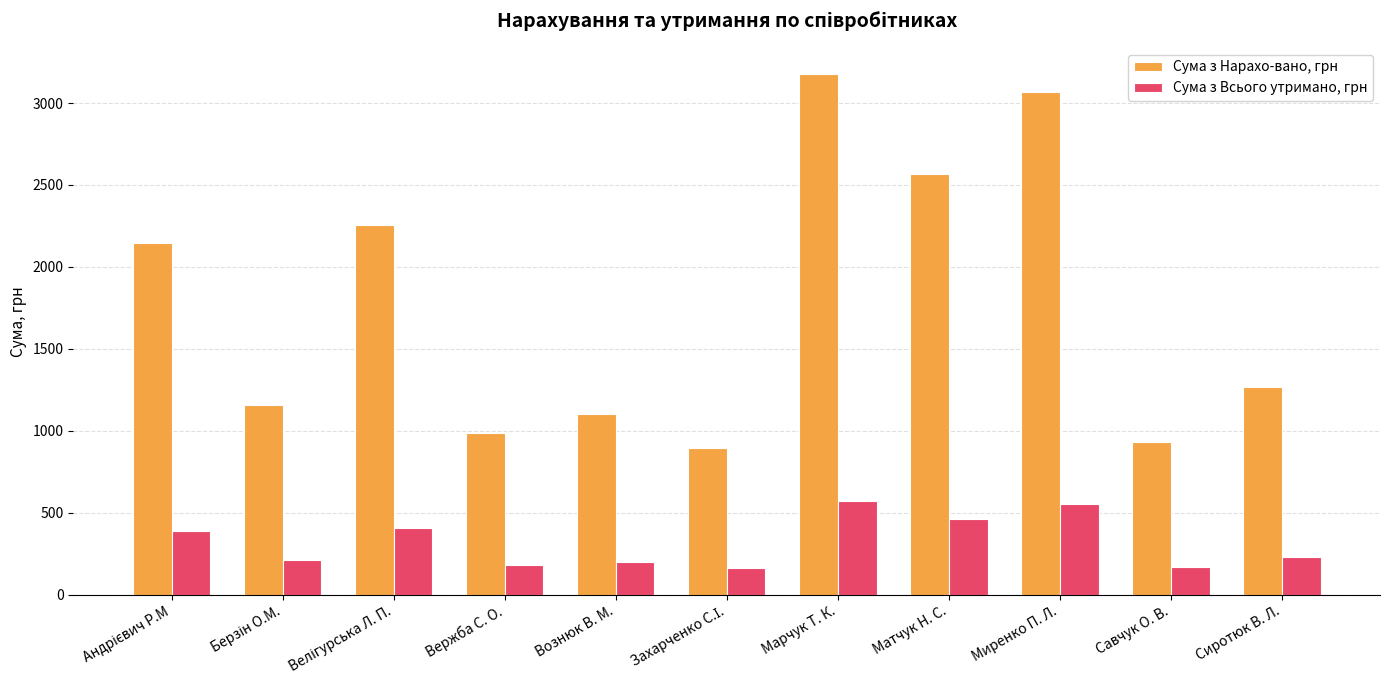

What is the minimum value for Сума з Нарахо-вано, грн?

897.7